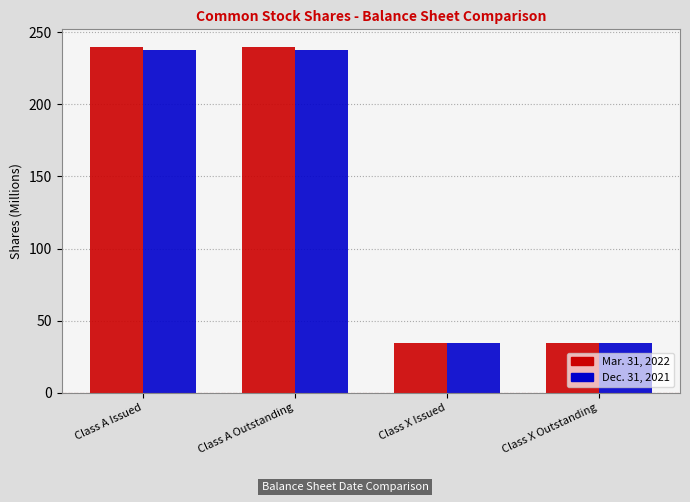

What are all the series names shown in the legend?

Mar. 31, 2022, Dec. 31, 2021